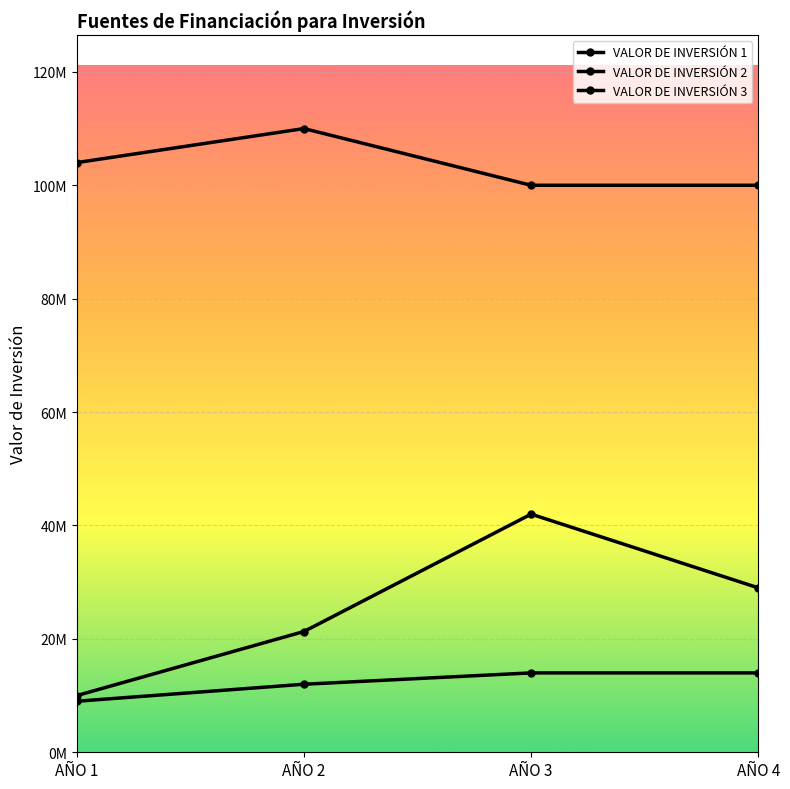

What is the maximum value shown in the chart?

110000000